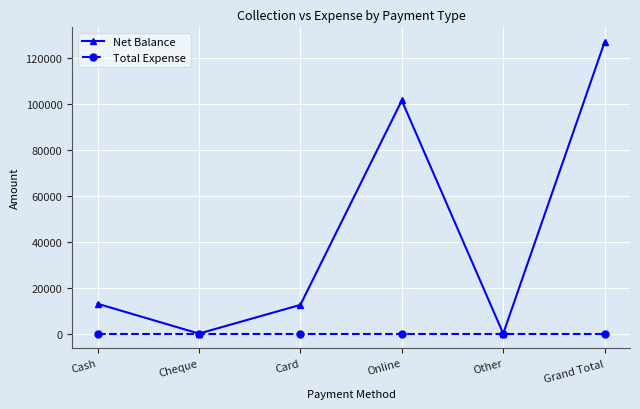

How many interior local peaks does the Net Balance series have?

1